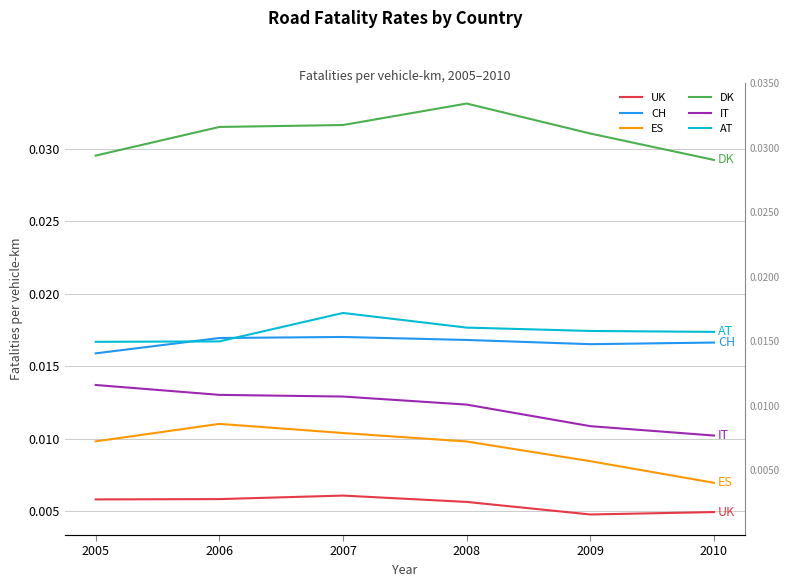

What are all the series names shown in the legend?

UK, CH, ES, DK, IT, AT